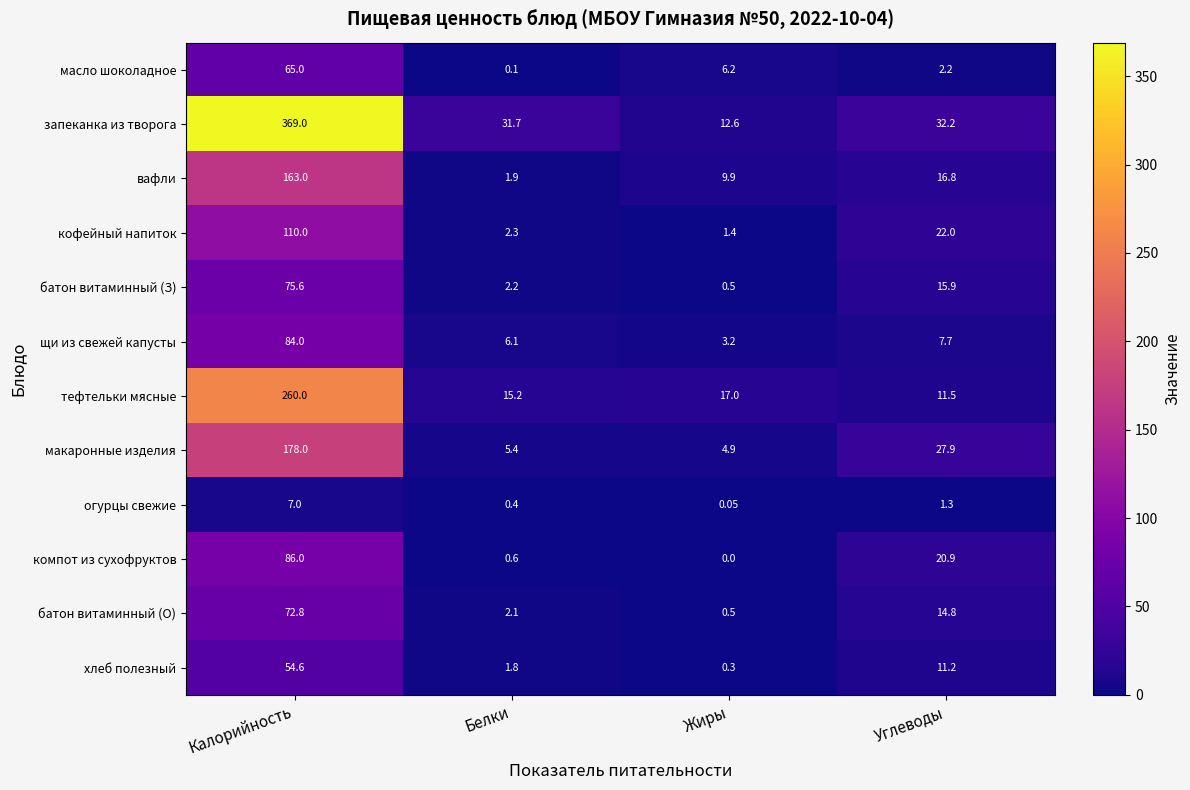

Where does the кофейный напиток series first go above 22?

Калорийность